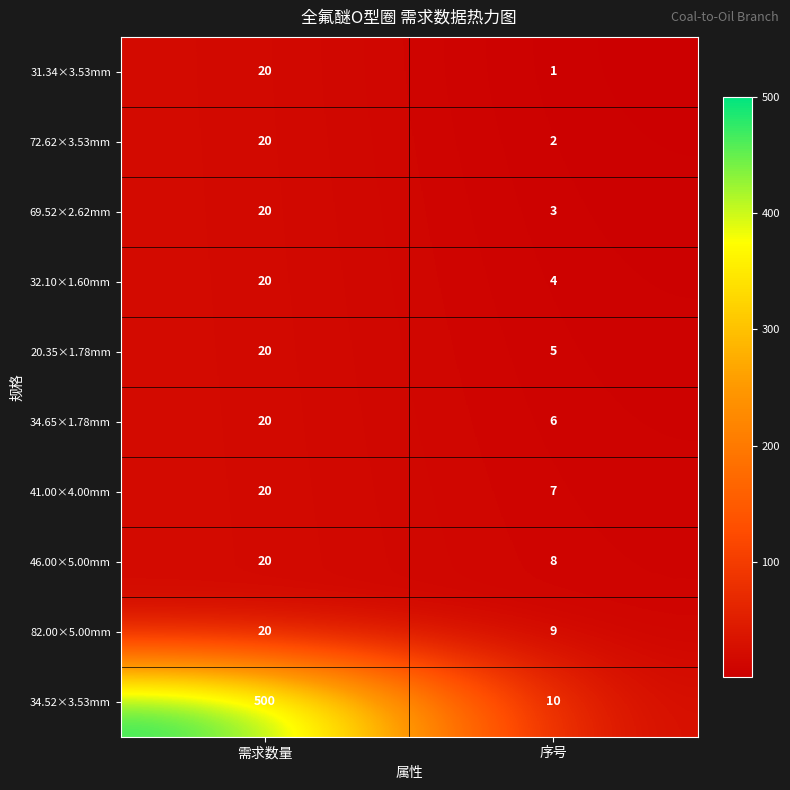

What is the maximum value for 82.00×5.00mm?

20